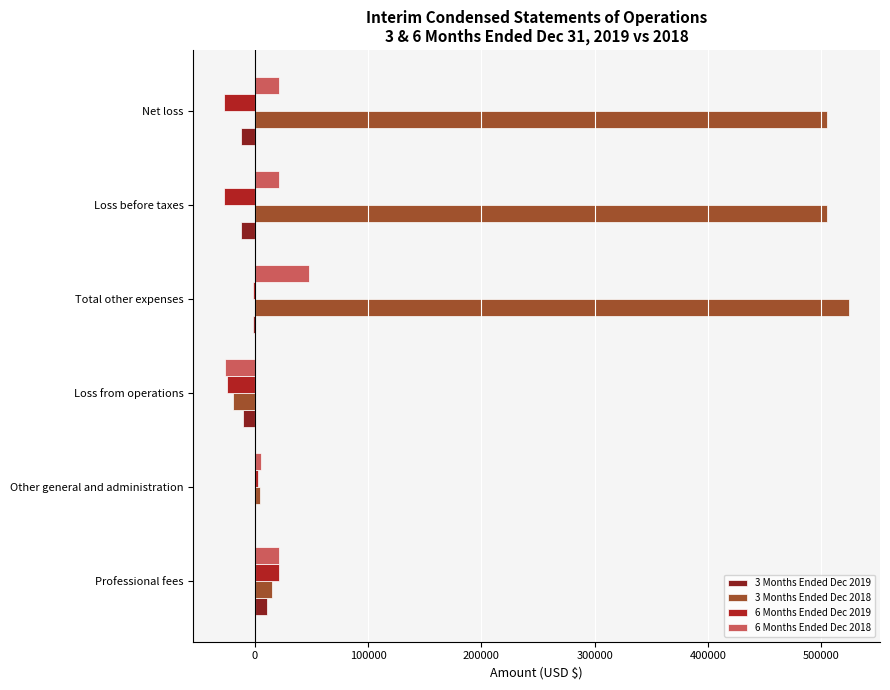

Which series has the largest range (max minus min)?

3 Months Ended Dec 2018